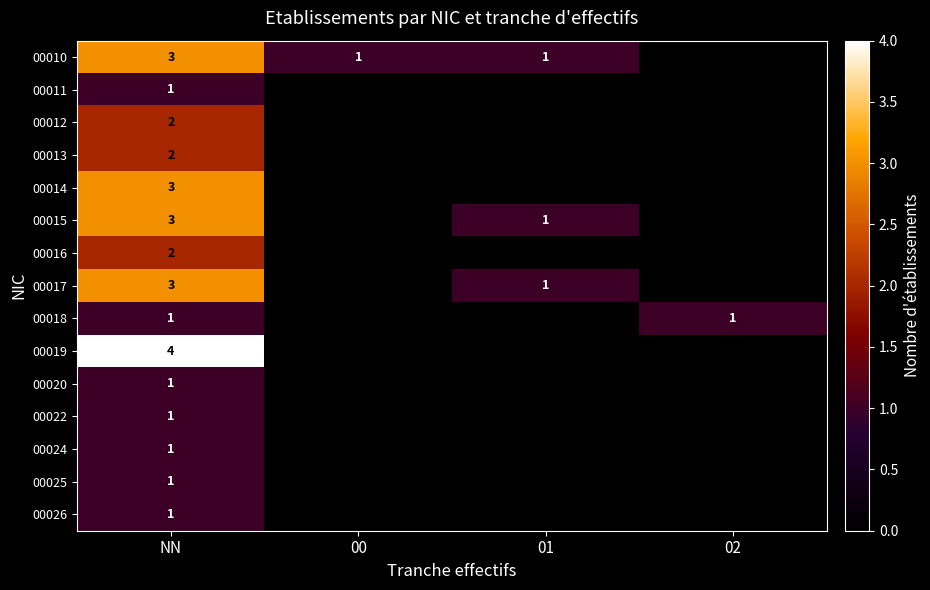

Which label corresponds to the largest value in the chart?

NN